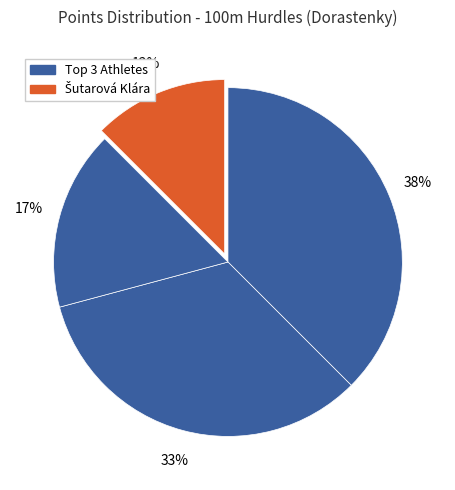

How many segments does this pie chart have?

4